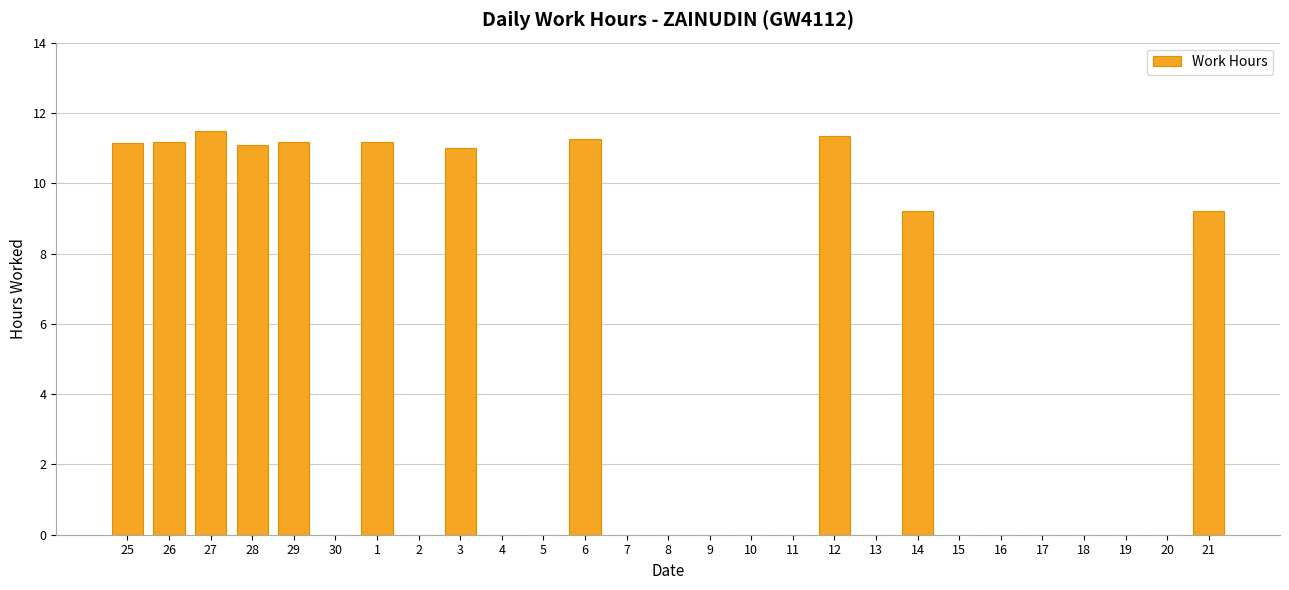

What is the ratio of the value at 21 to the value at 27?

0.8